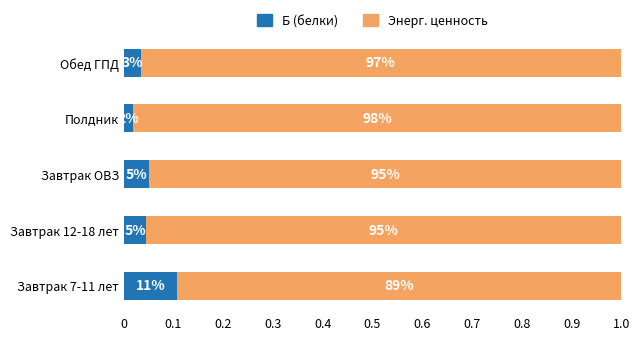

What are all the series names shown in the legend?

Б (белки), Энерг. ценность